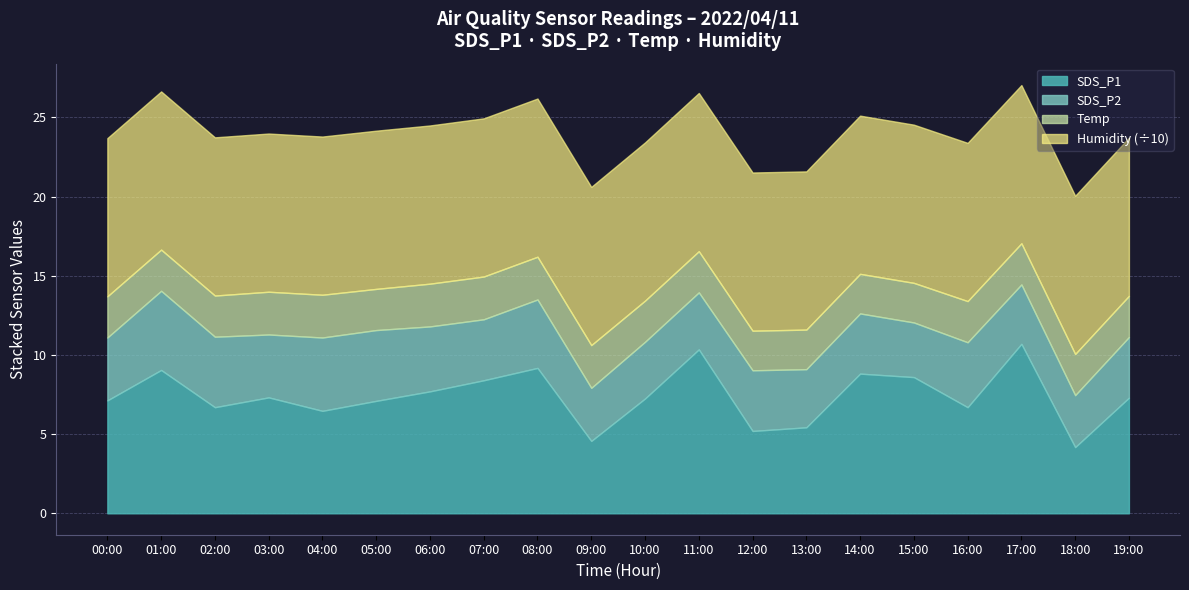

List the series in order of their peak value, highest first.

Humidity, SDS_P1, SDS_P2, Temp